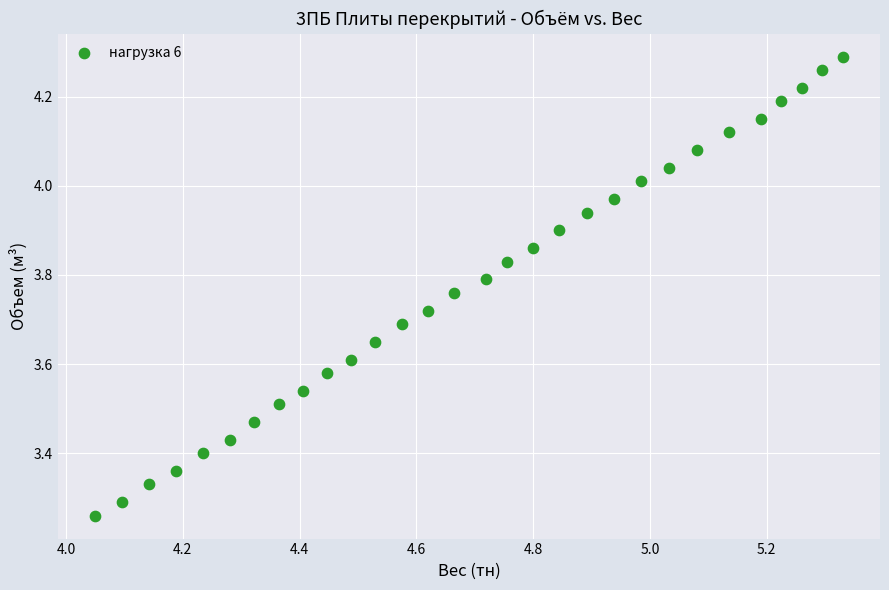

What is the range of Y values (max minus min)?

1.0